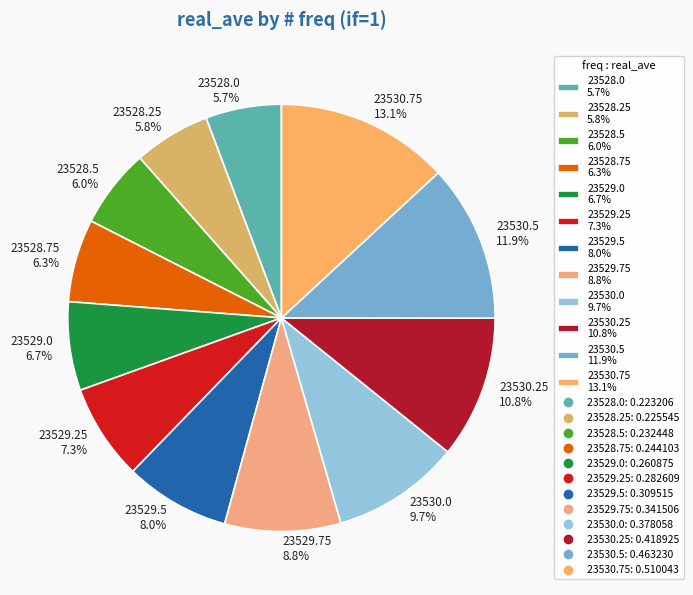

Is there any slice that represents more than half of the pie?

No